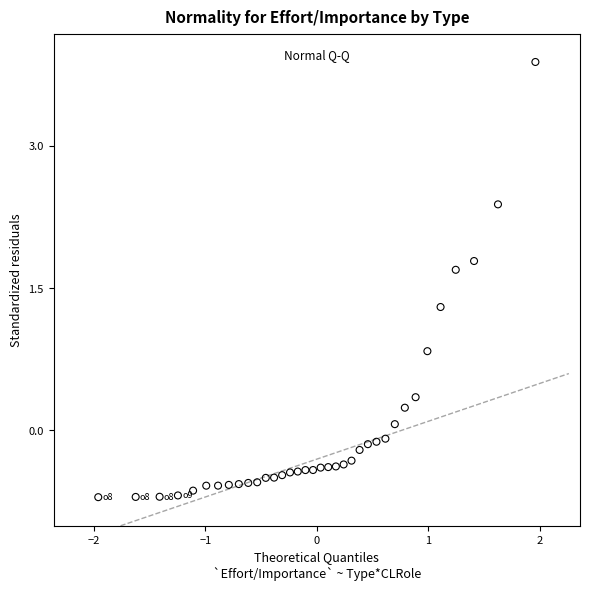

What is the range of Y values (max minus min)?

4.6